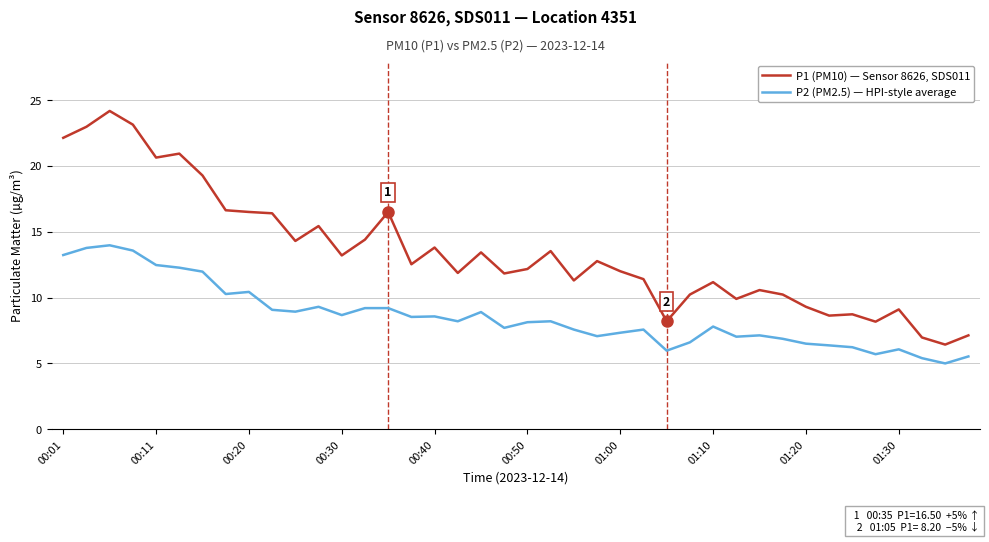

List the series in order of their overall mean, lowest first.

P2 (PM2.5) — HPI-style average, P1 (PM10) — Sensor 8626, SDS011